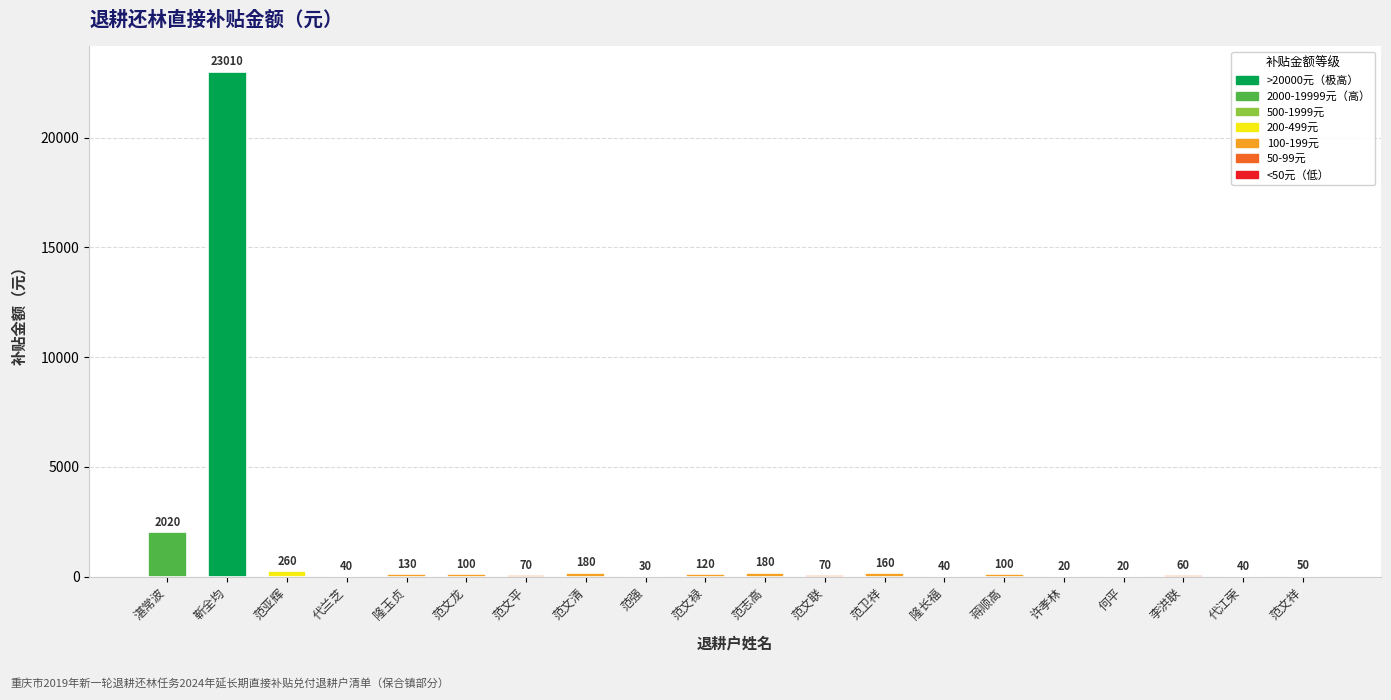

Reading left to right, extract all data points from this chart.

湛常波=2020	靳全均=23010	范亚辉=260	代兰芝=40	隆玉贞=130	范文龙=100	范文平=70	范文清=180	范强=30	范文禄=120	范志高=180	范文联=70	范卫祥=160	隆长福=40	蒋顺高=100	许孝林=20	何平=20	李洪联=60	代江荣=40	范文祥=50